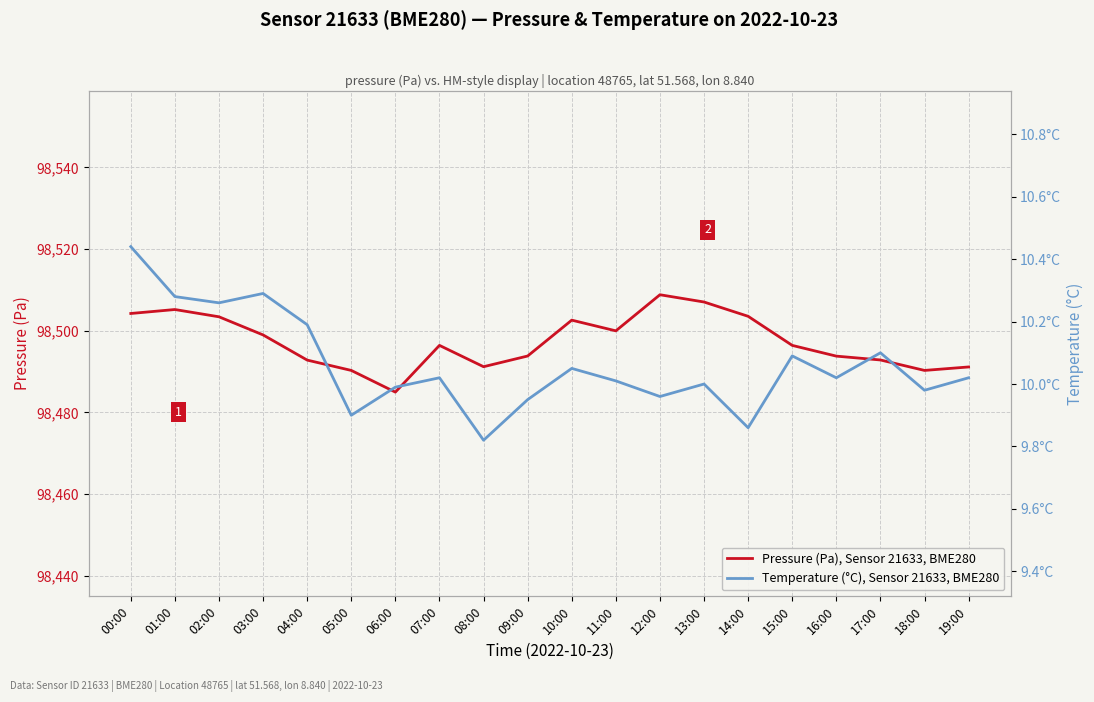

Between 06:00 and 17:00, which series saw the biggest shift?

Pressure (Pa), Sensor 21633, BME280